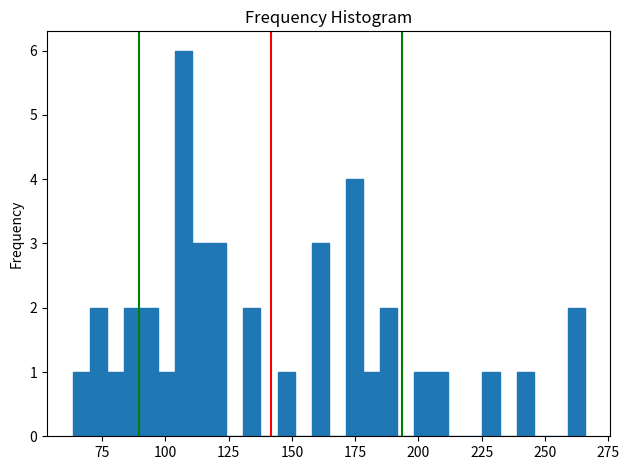

Read against the x-axis, roughly where is the centre of the tallest bar?

105